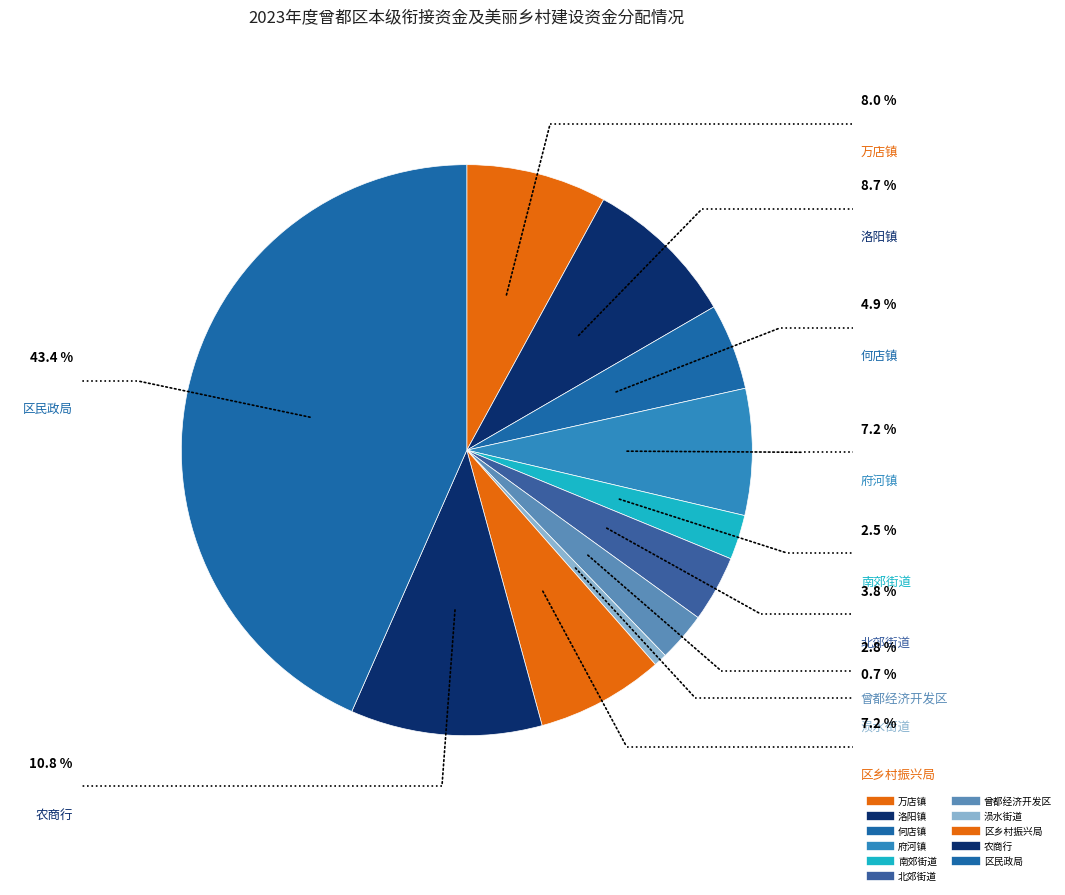

To the nearest percent, what portion does 区乡村振兴局 represent?

7%